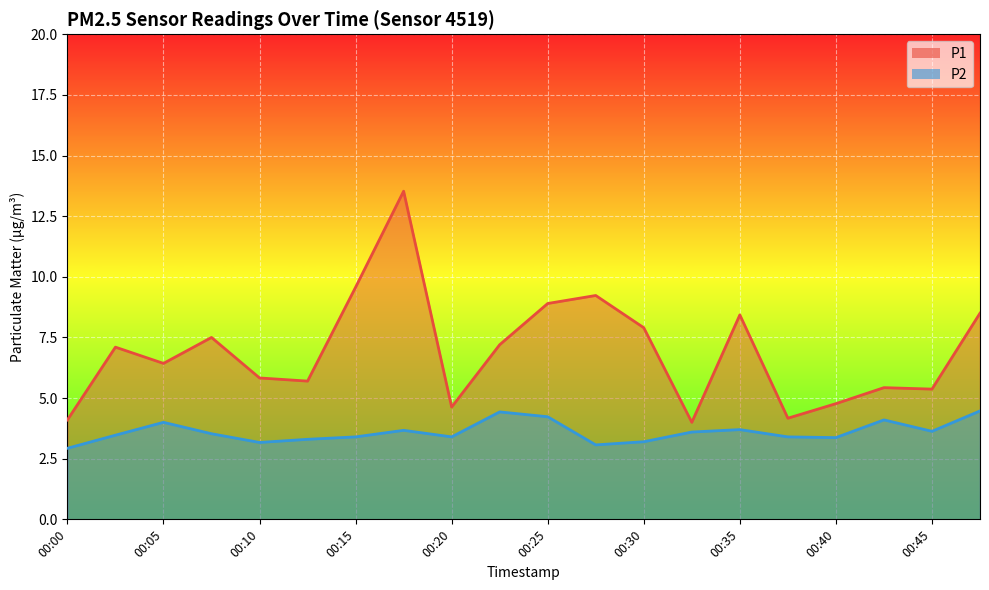

Does the chart display data point markers on the line(s)?

No